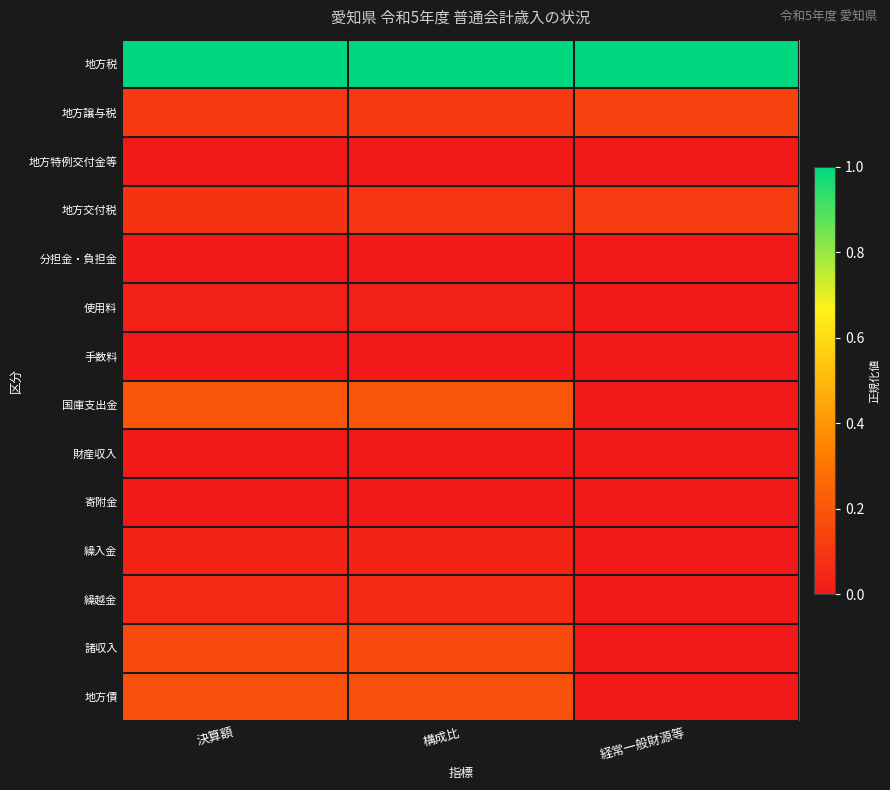

List the series in order of their peak value, highest first.

地方税, 国庫支出金, 地方債, 諸収入, 地方譲与税, 地方交付税, 繰越金, 繰入金, 使用料, 手数料, 分担金・負担金, 地方特例交付金等, 財産収入, 寄附金